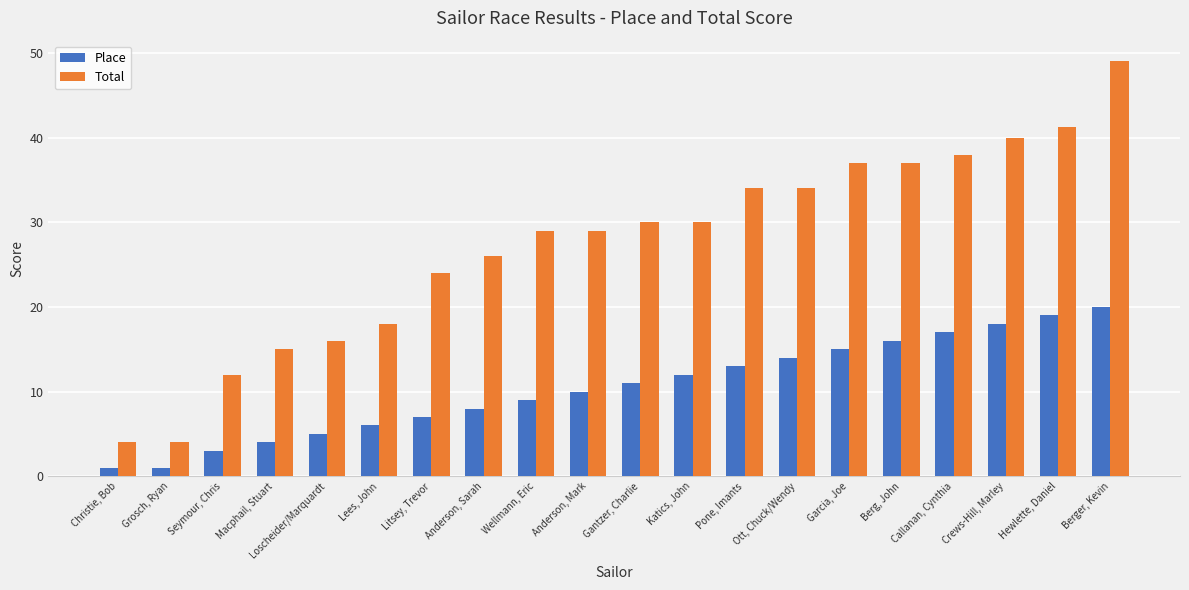

True or false: Total has a value of 30.0 at Katics, John.

True